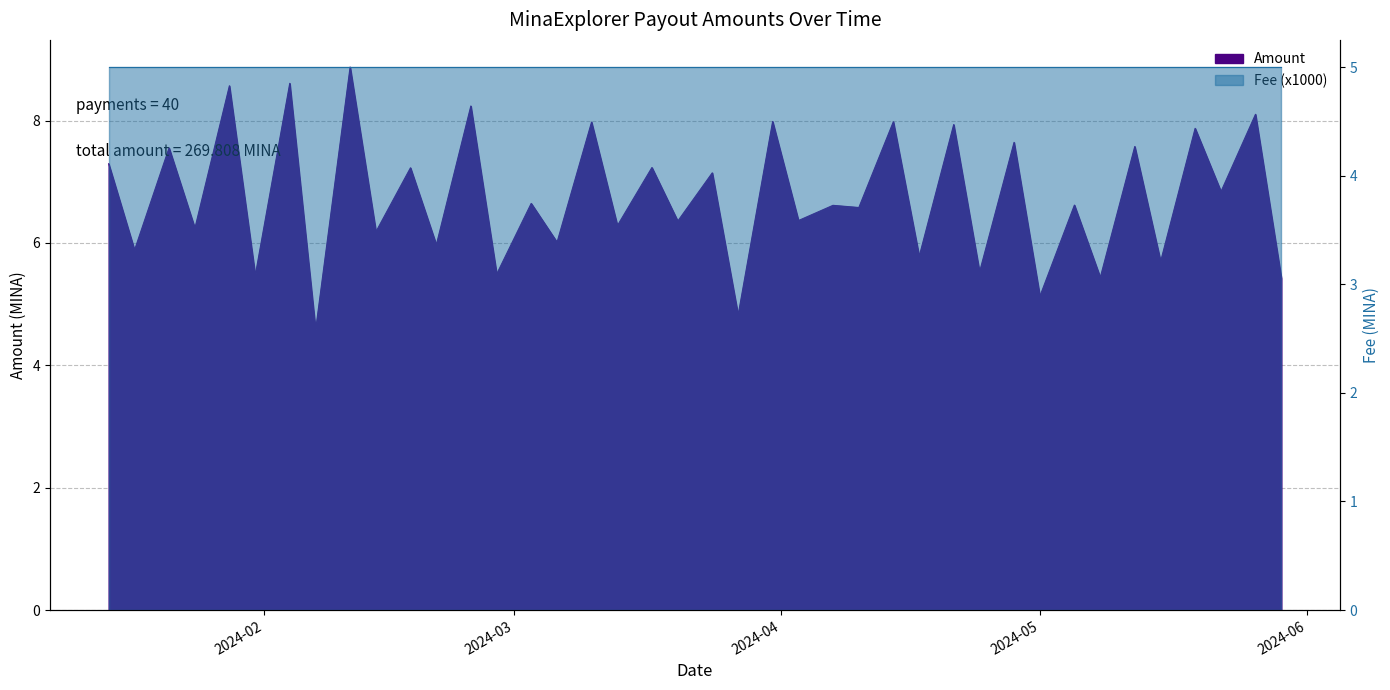

What is the difference between the second highest and minimum values?

4.0